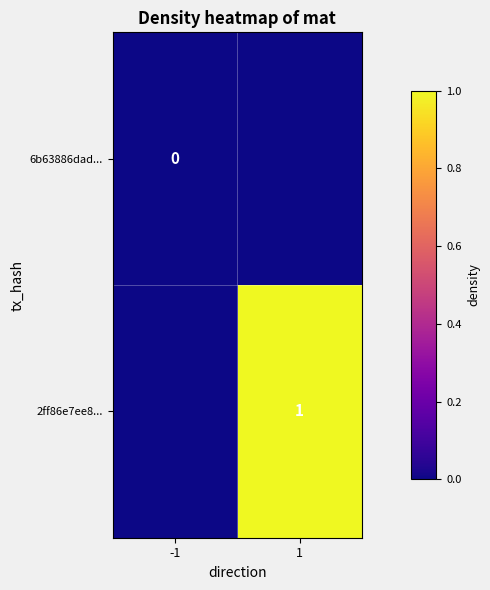

The value of 2ff86e7ee8... at 1 is 1. True or false?

True